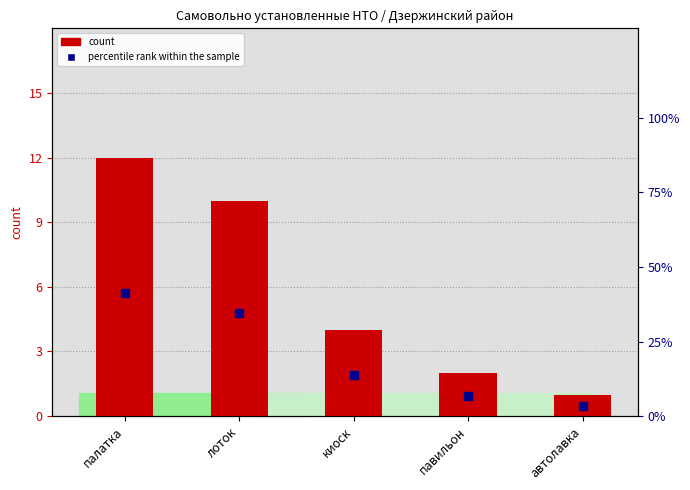

Which series contains the lowest Y value?

count